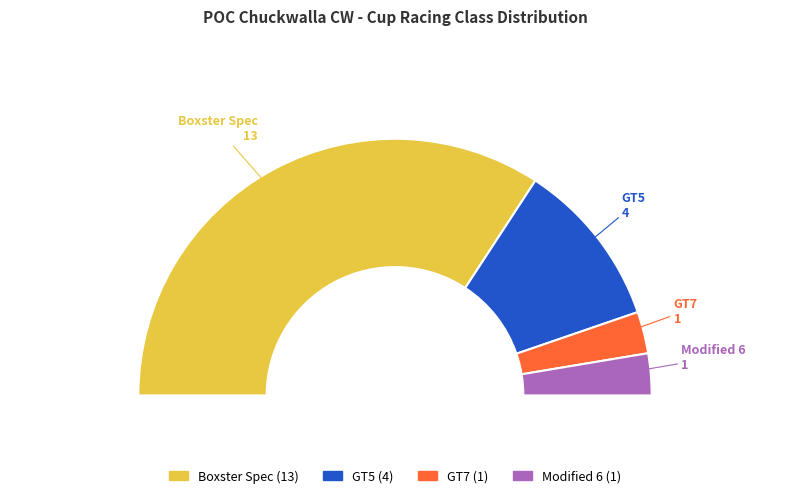

What is the majority slice?

Boxster Spec